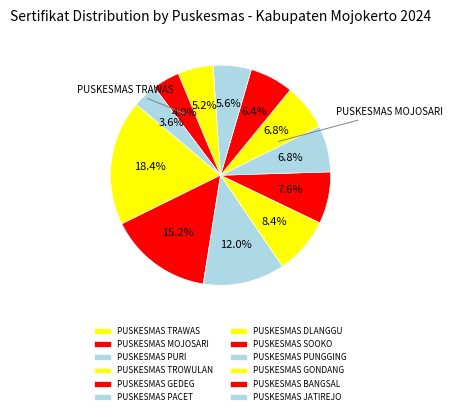

How many slices are in this pie chart?

12